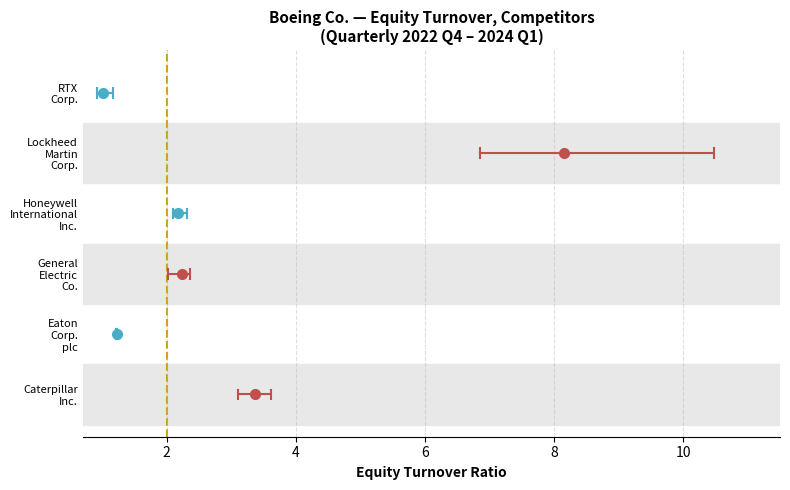

Reading left to right, transcribe all the data shown in this chart.

2024-03-31: 3.6	1.2	2.2	2.2	10.5	1.2
2023-12-31: 3.3	1.2	2.4	2.3	9.9	1.1
2023-09-30: 3.1	1.2	2.3	2.1	7.3	1.0
2023-06-30: 3.4	1.2	2.2	2.1	7.3	1.0
2023-03-31: 3.2	1.2	2.2	2.1	6.9	0.9
2022-12-31: 3.6	1.2	2.0	2.1	7.1	0.9